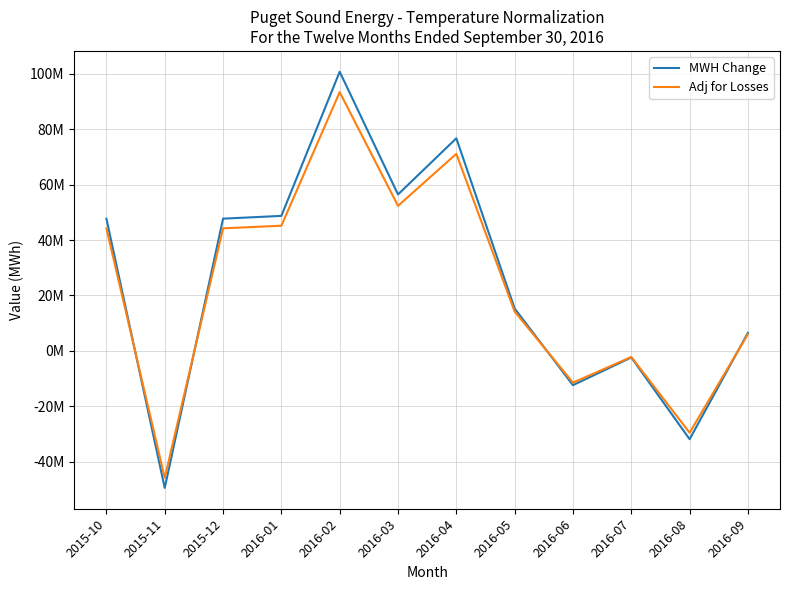

Which category has the highest value in the MWH Change series?

2016-02